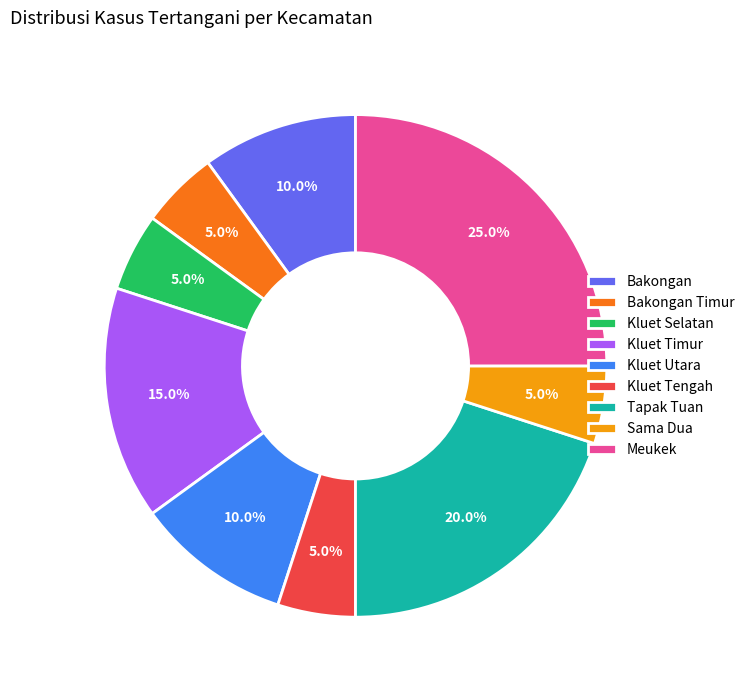

To the nearest percent, what is the difference between the Sama Dua and Tapak Tuan slice percentages?

15%